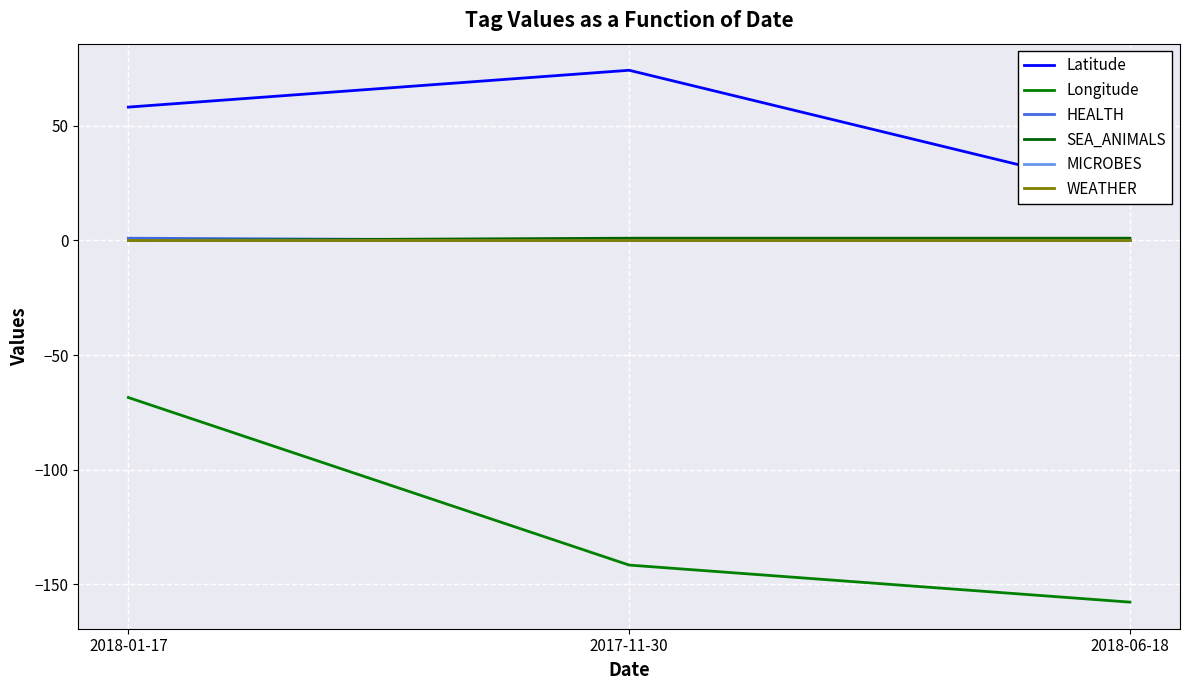

What is the label of the 3rd point from the right?

2018-01-17